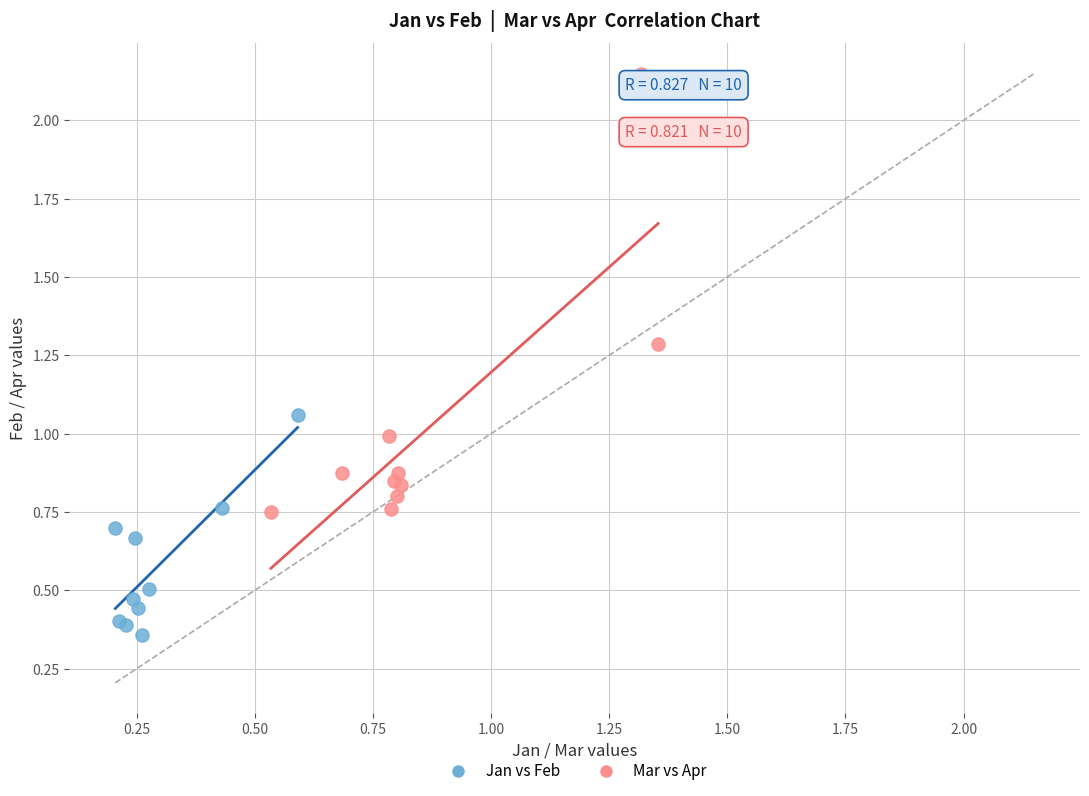

Which series has the widest spread of Y values?

Mar vs Apr